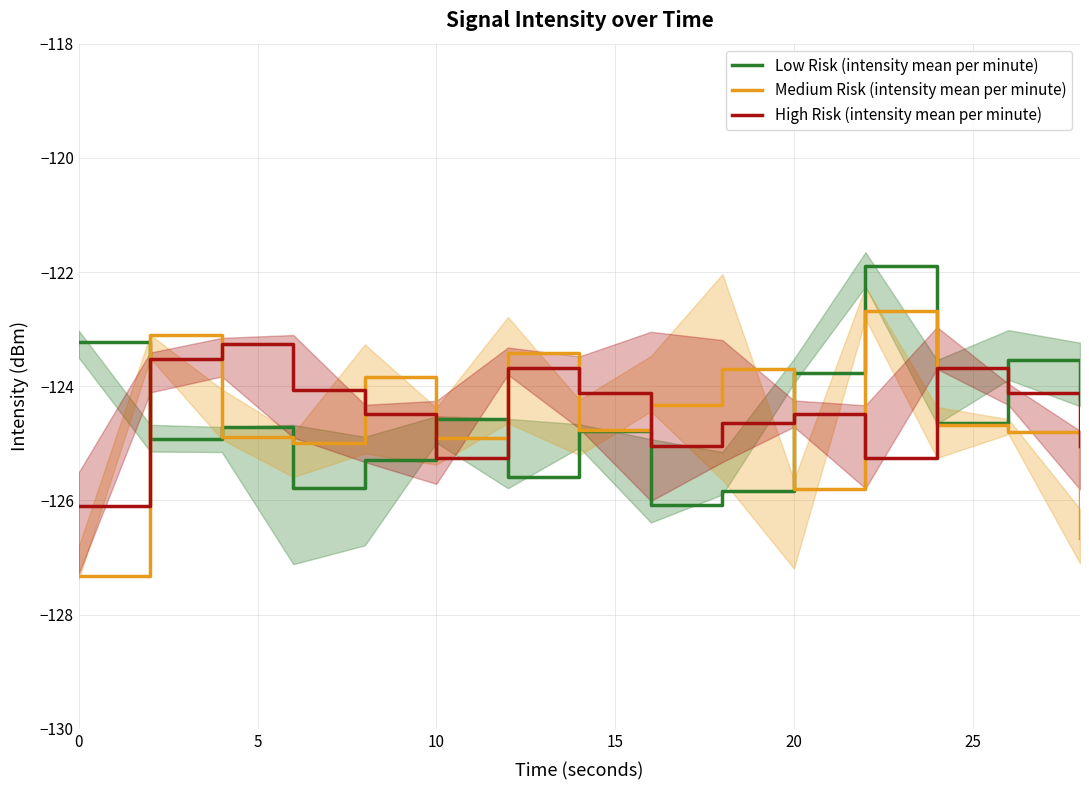

Count the number of categories in the chart.

15